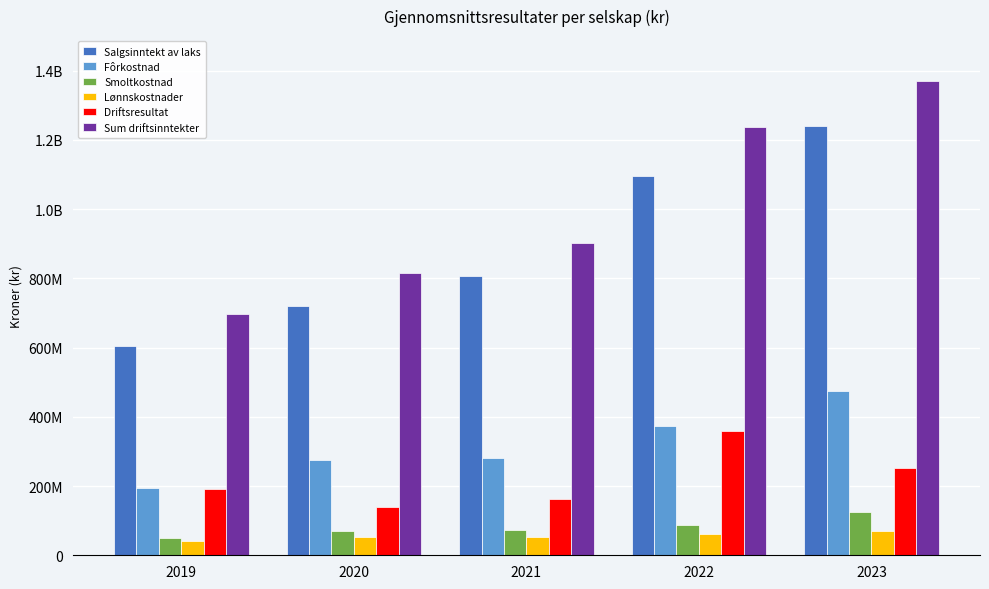

Rank the series at 2020 from lowest to highest value.

Lønnskostnader, Smoltkostnad, Driftsresultat, Fôrkostnad, Salgsinntekt av laks, Sum driftsinntekter